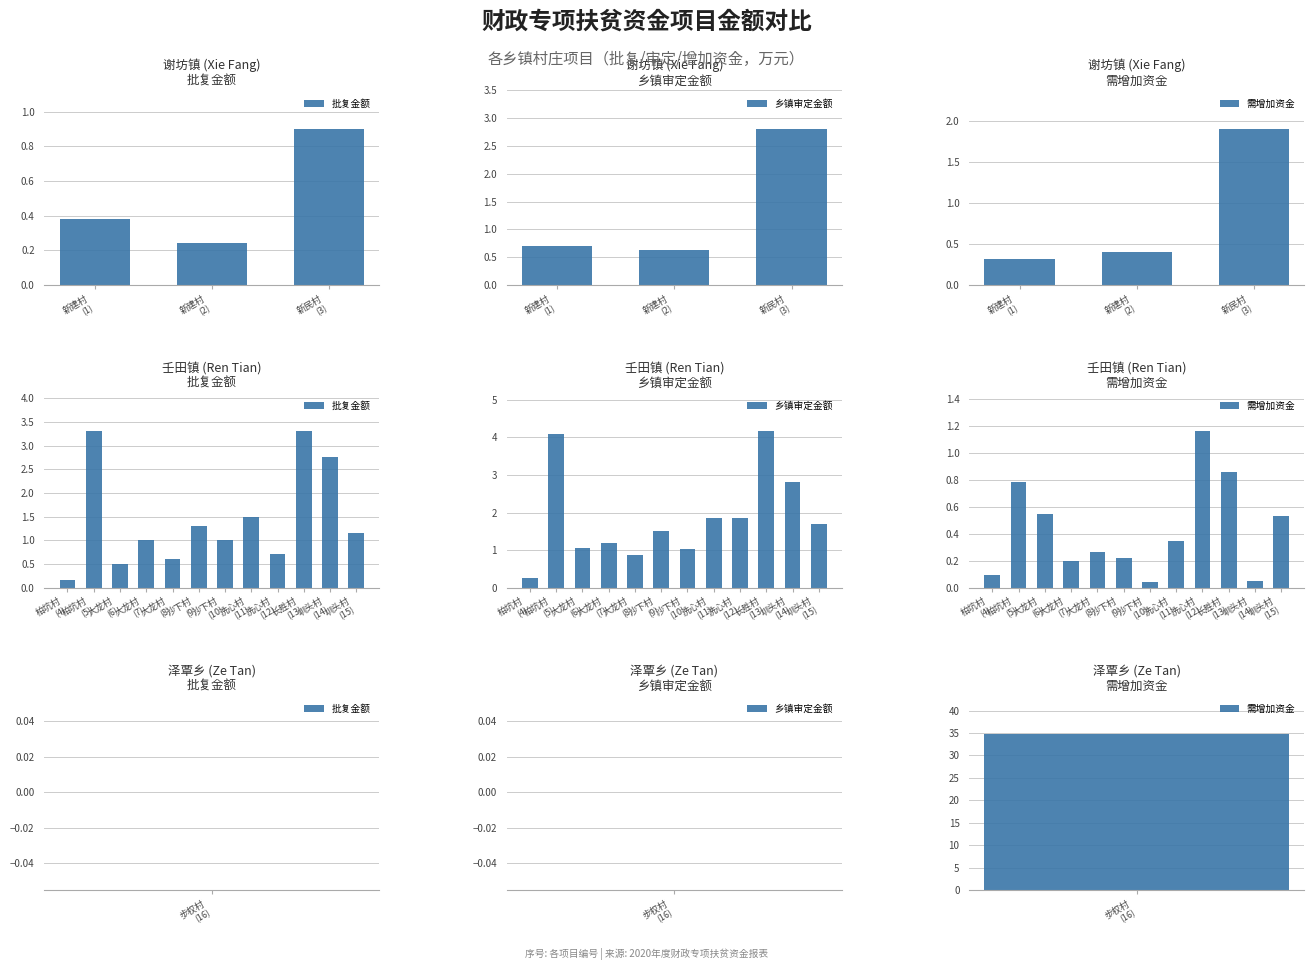

What is the average value of the 批复金额 series?

1.4